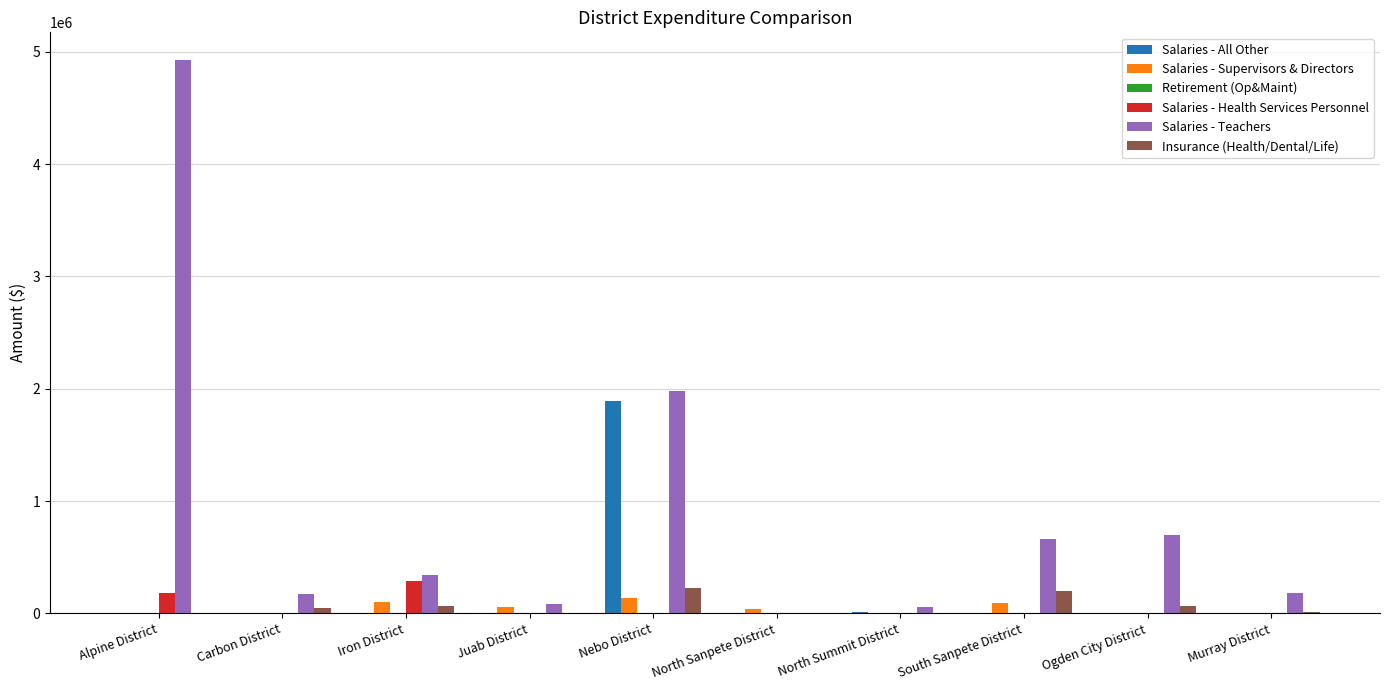

Are the bars grouped side by side (vs. stacked)?

Yes